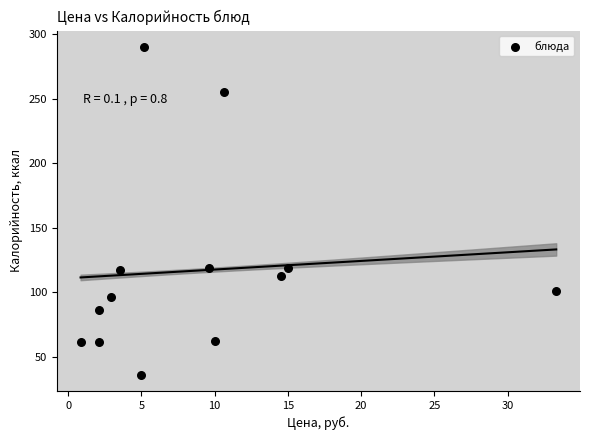

What is the range of Y values (max minus min)?

253.6